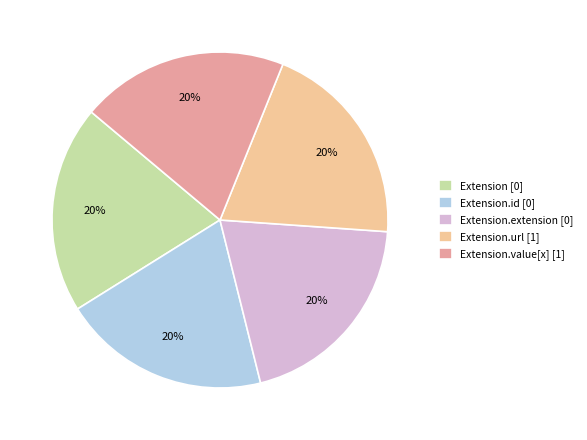

Count the number of slices in the pie.

5